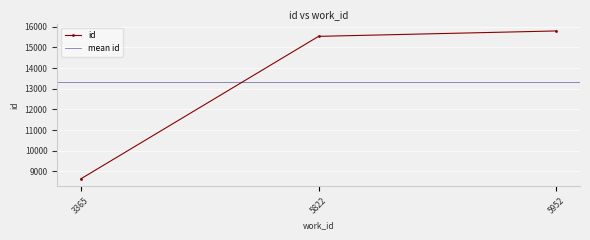

Is it true that the value at 5952 is 26694?

False